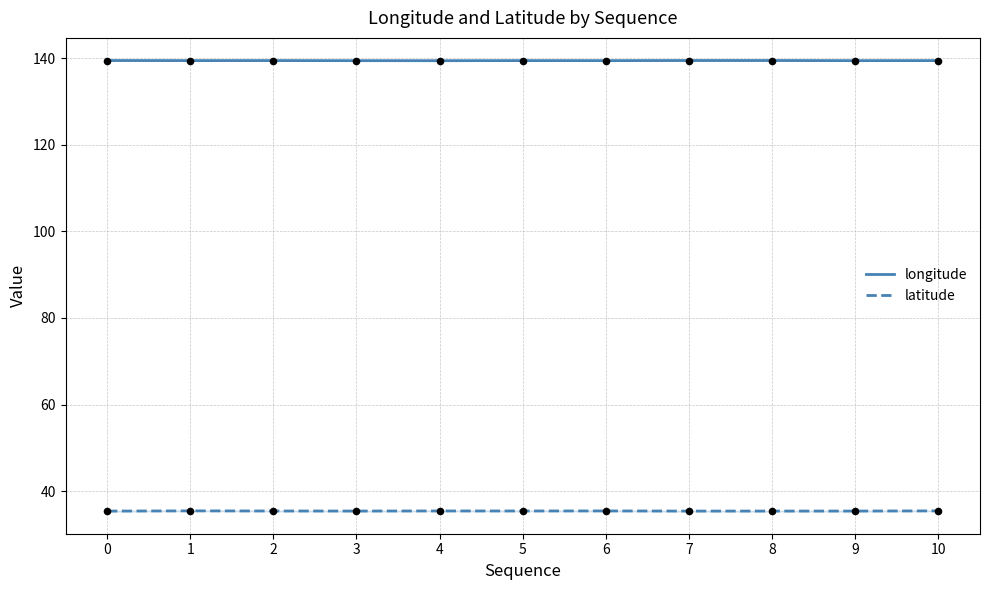

Which series has the largest total across all categories?

longitude